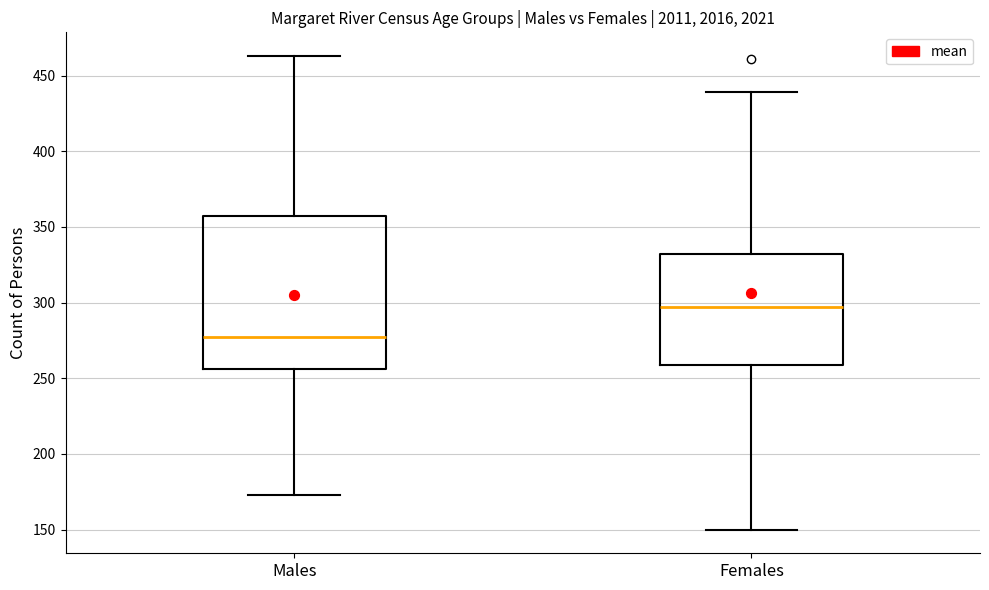

Where does the median line of the box for Males sit on the y-axis? The values are not printed on the chart, so give them approximately, as read against the axis.

275